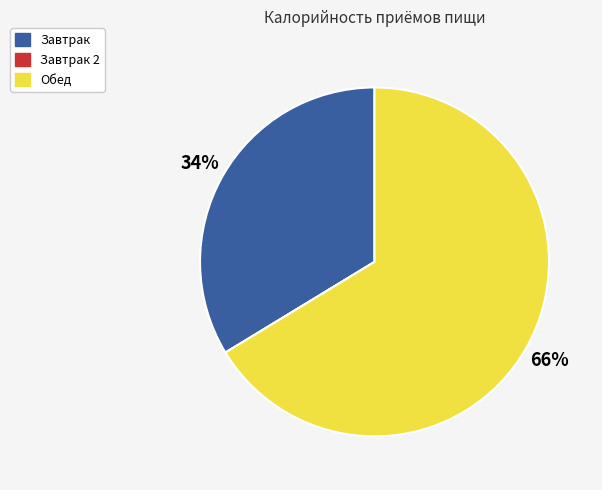

Is there a majority slice in this chart?

Yes